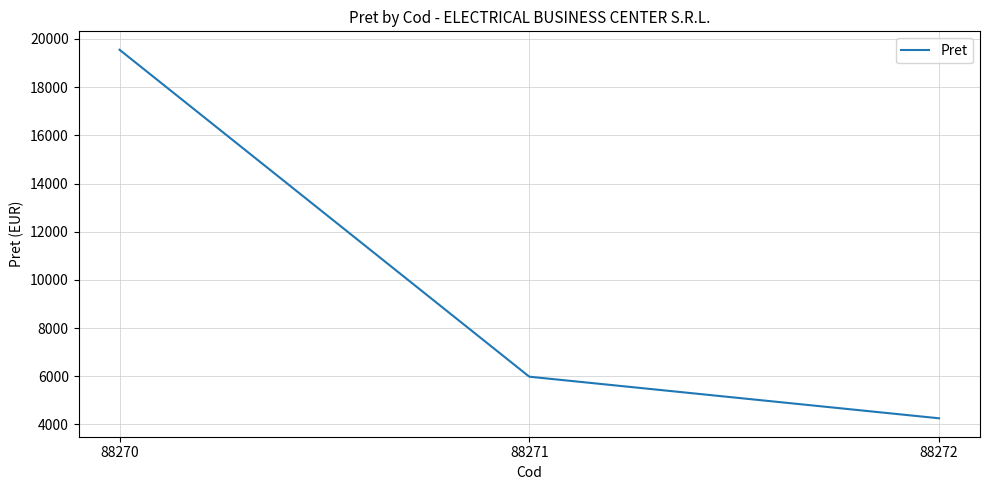

What is the sum of the values at 88271 and 88270?

25534.5